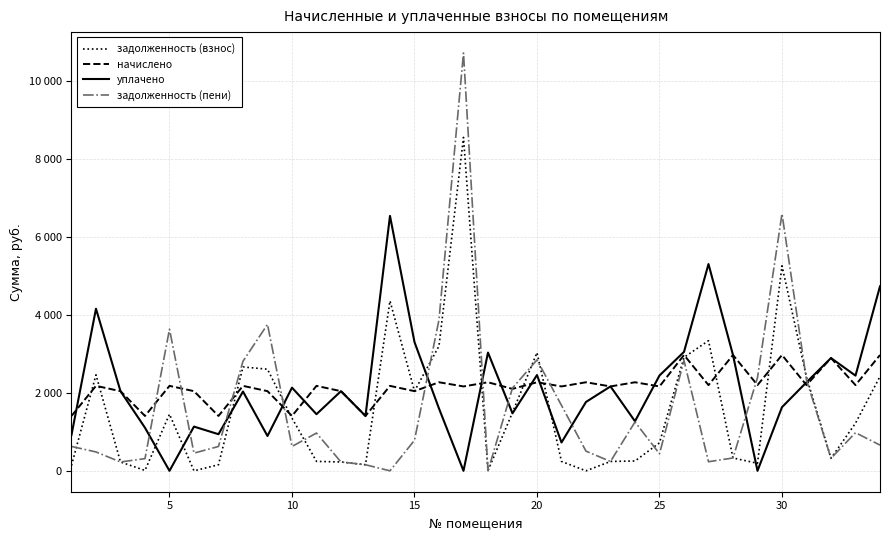

Rank the series by their maximum value, from lowest to highest.

начислено, уплачено, задолженность (взнос), задолженность (пени)